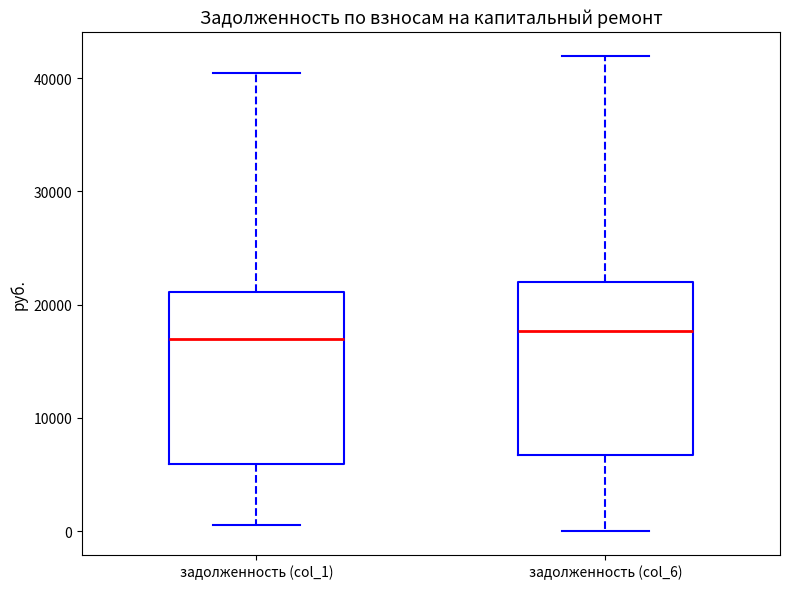

Reading left to right, read every box against the y-axis: the position of its median line, the range the box covers, and the ends of its whiskers. The values are not printed on the chart, so give them approximately, as read against the axis.

задолженность (col_1): median 17000, box 6000 to 21000, whiskers 1000 to 40000
задолженность (col_6): median 18000, box 7000 to 22000, whiskers 0 to 42000